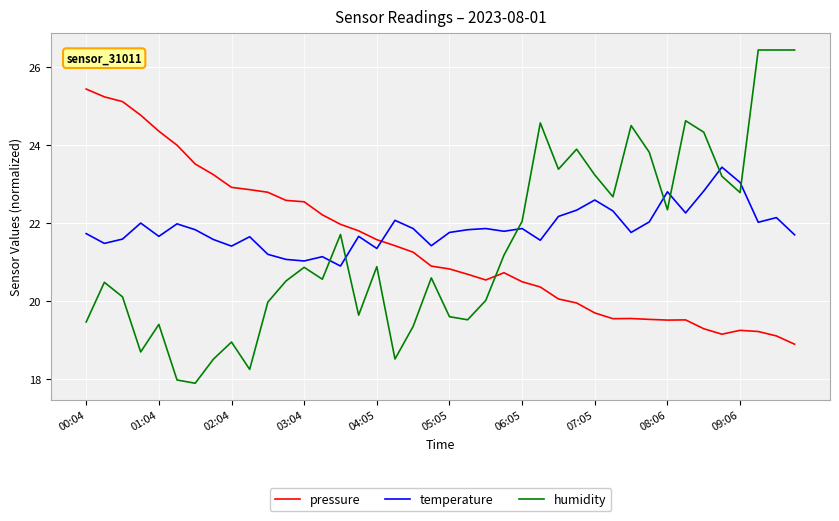

True or false: humidity and temperature cross at least once.

True